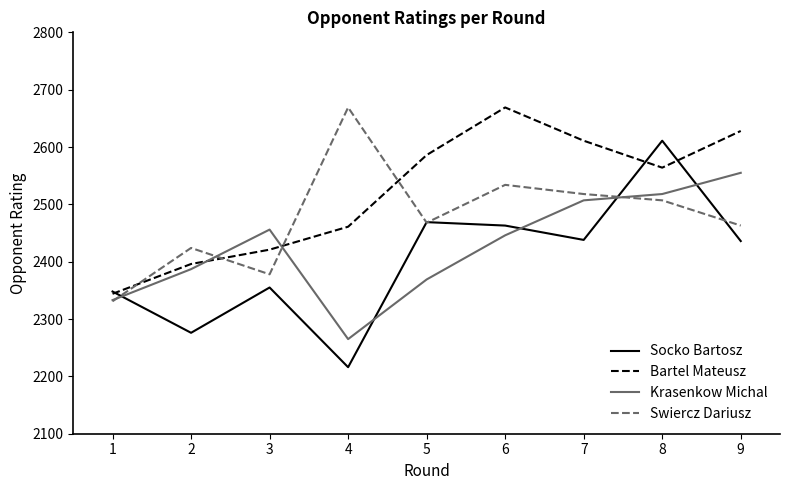

The value of Socko Bartosz at 5 is 2469. True or false?

True